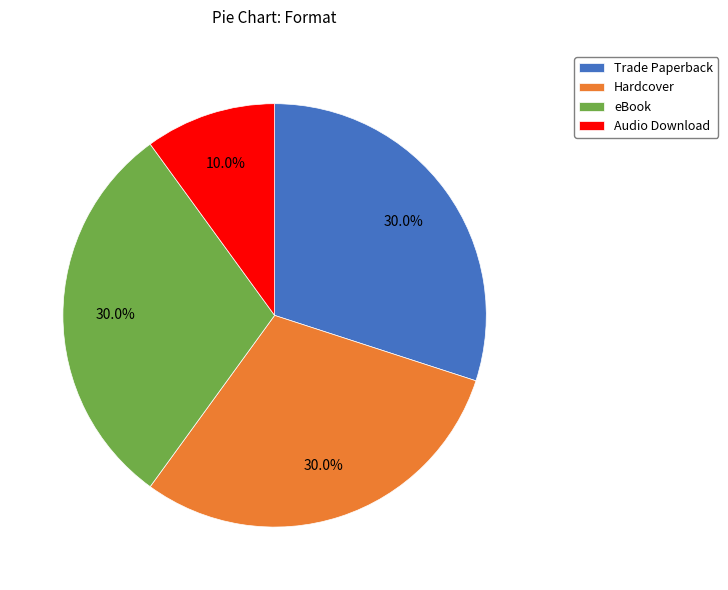

Is it true that Hardcover is 43% of the pie?

False